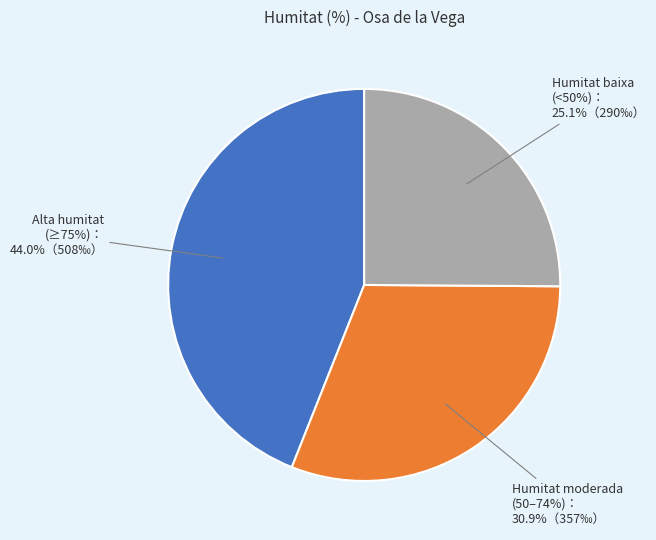

The 04/06 08:00 slice represents 16% of the pie. True or false?

False